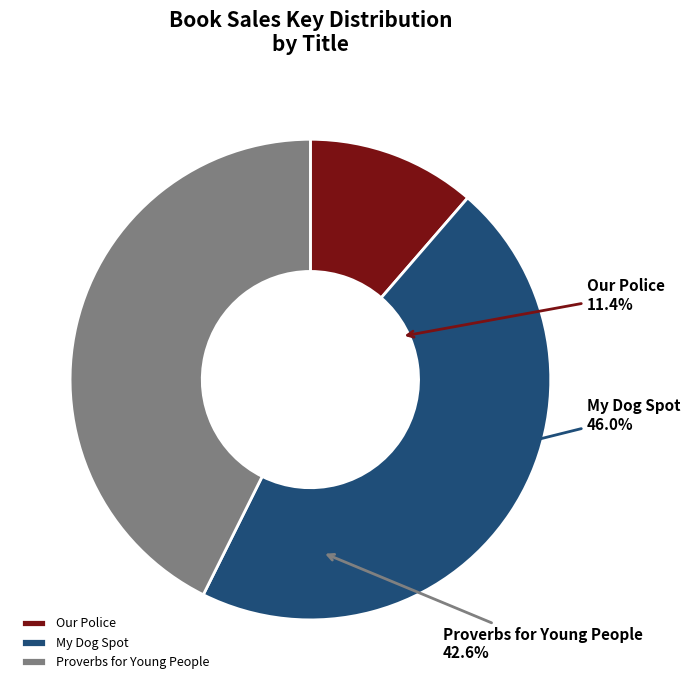

Which slice is the smallest?

Our Police